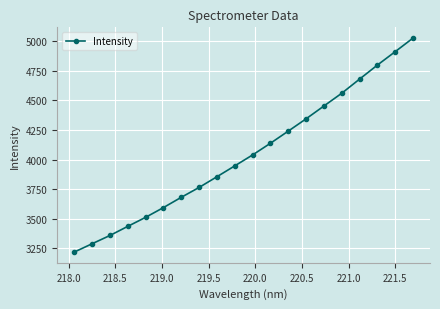

True or false: there are more than 2 points higher than both neighbors.

False